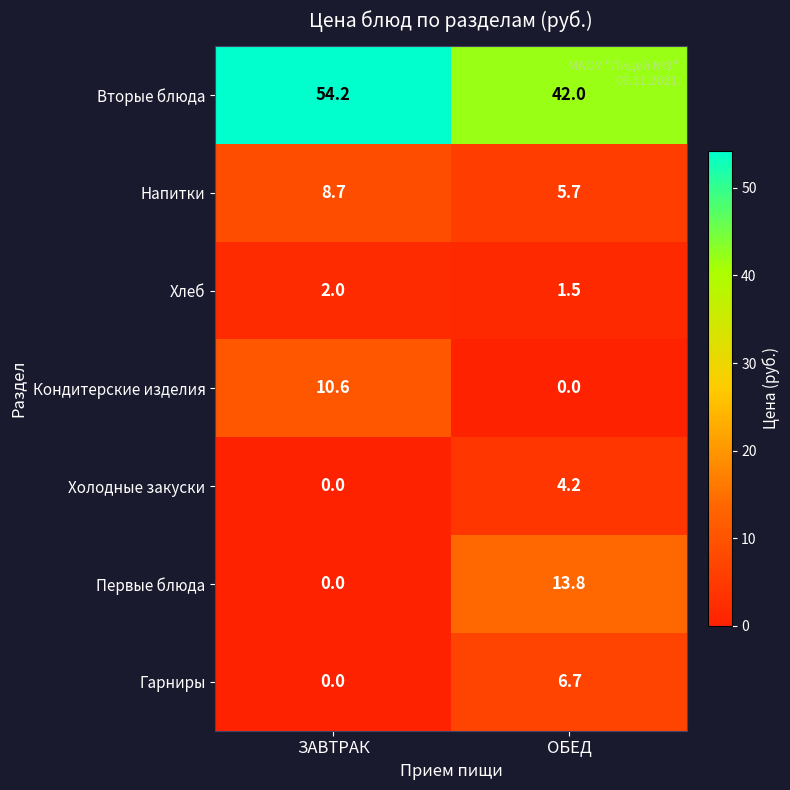

What is the total value across all series at ОБЕД?

73.9